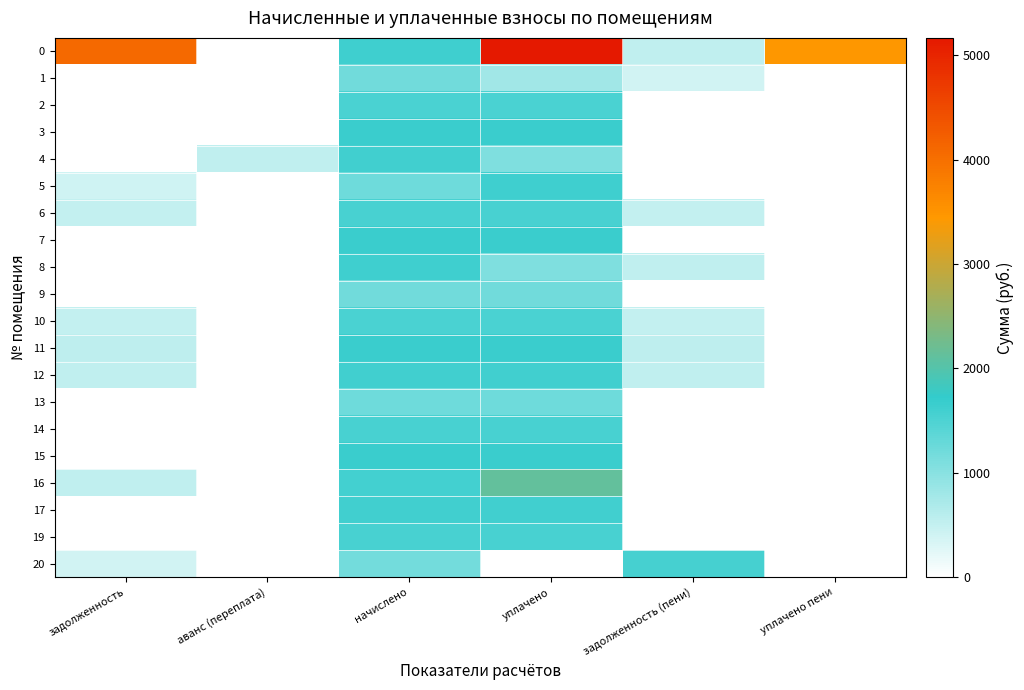

At задолженность, list the series in order from largest to smallest.

0, 11, 12, 16, 6, 10, 5, 20, 1, 2, 3, 4, 7, 8, 9, 13, 14, 15, 17, 19